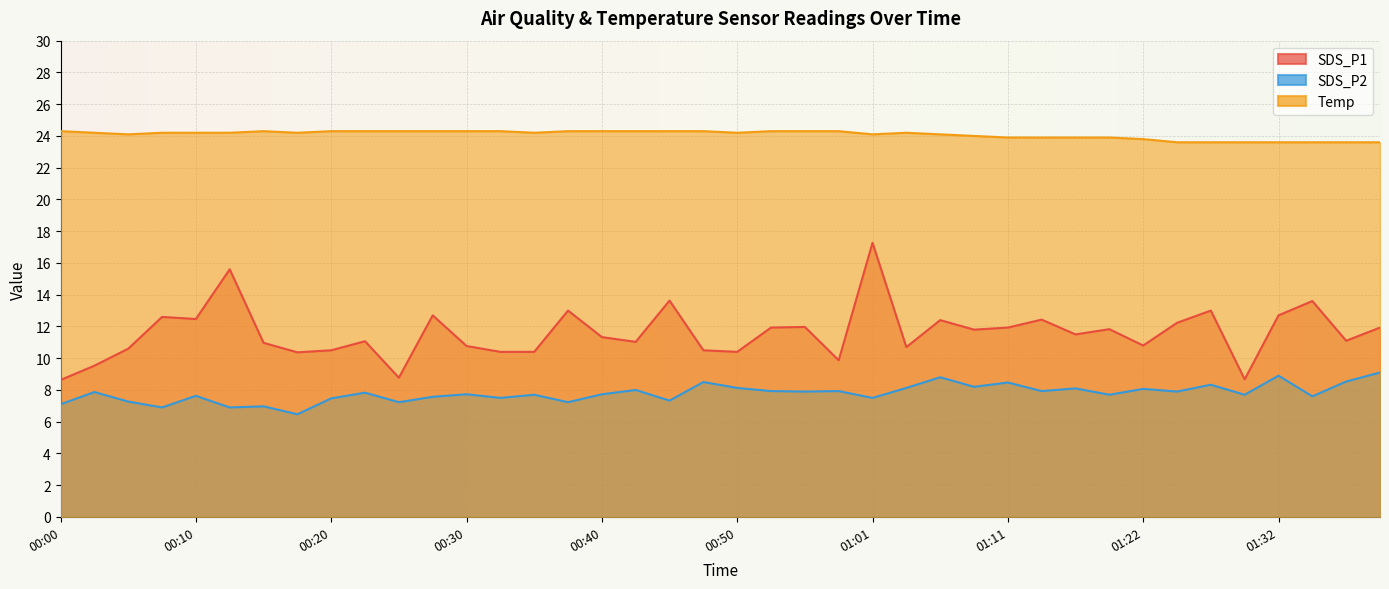

How many interior local peaks does the SDS_P2 series have?

15